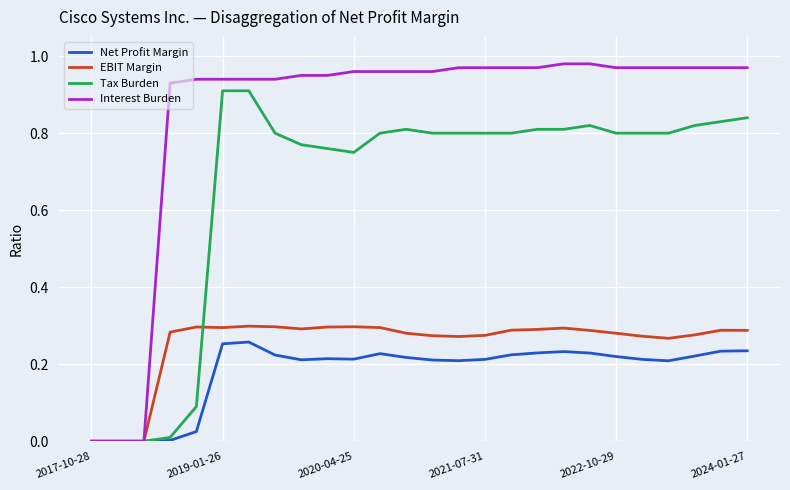

Rank the series by their maximum value, from highest to lowest.

Interest Burden, Tax Burden, EBIT Margin, Net Profit Margin